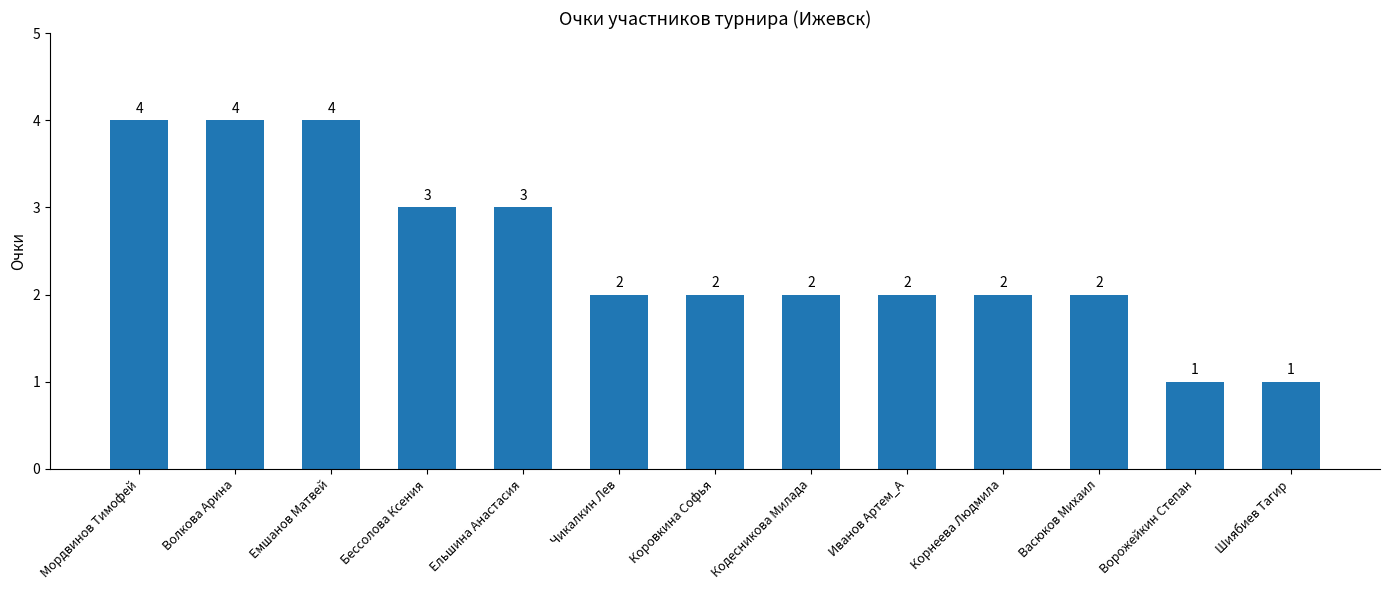

What is the maximum value shown in the chart?

4